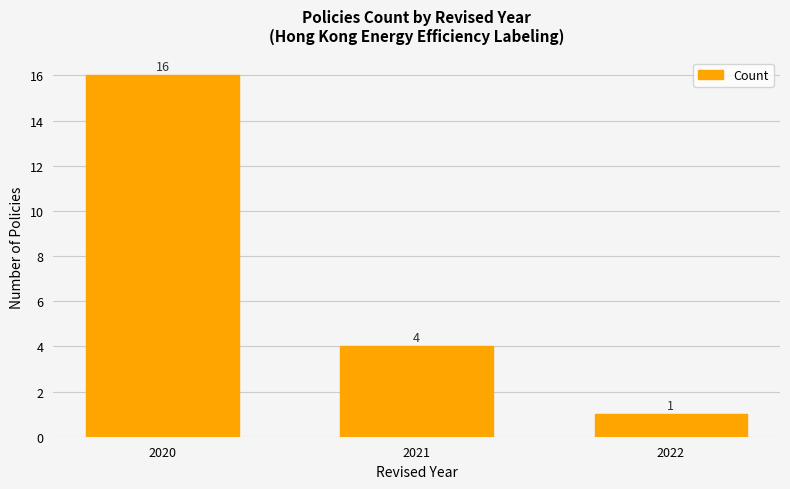

Count the number of categories in the chart.

3